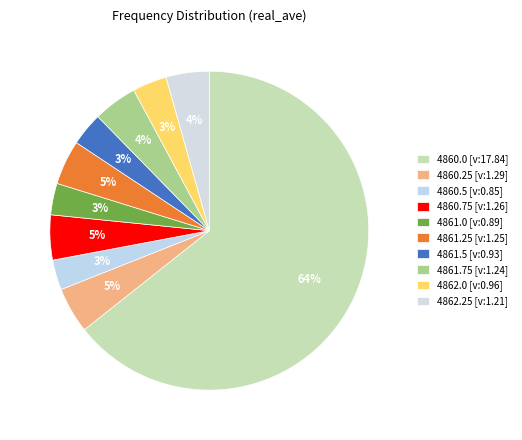

The 4860.25 slice represents 15% of the pie. True or false?

False